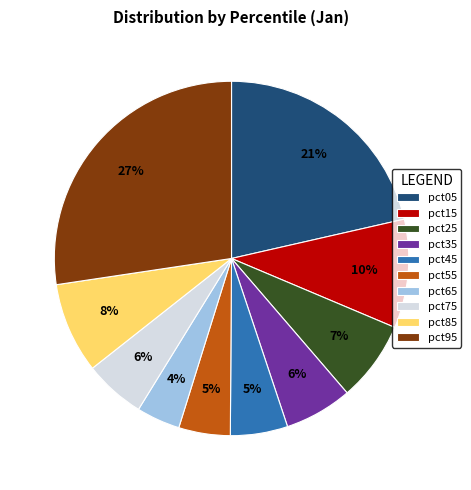

To the nearest percent, what percentage of the pie is pct95?

27%